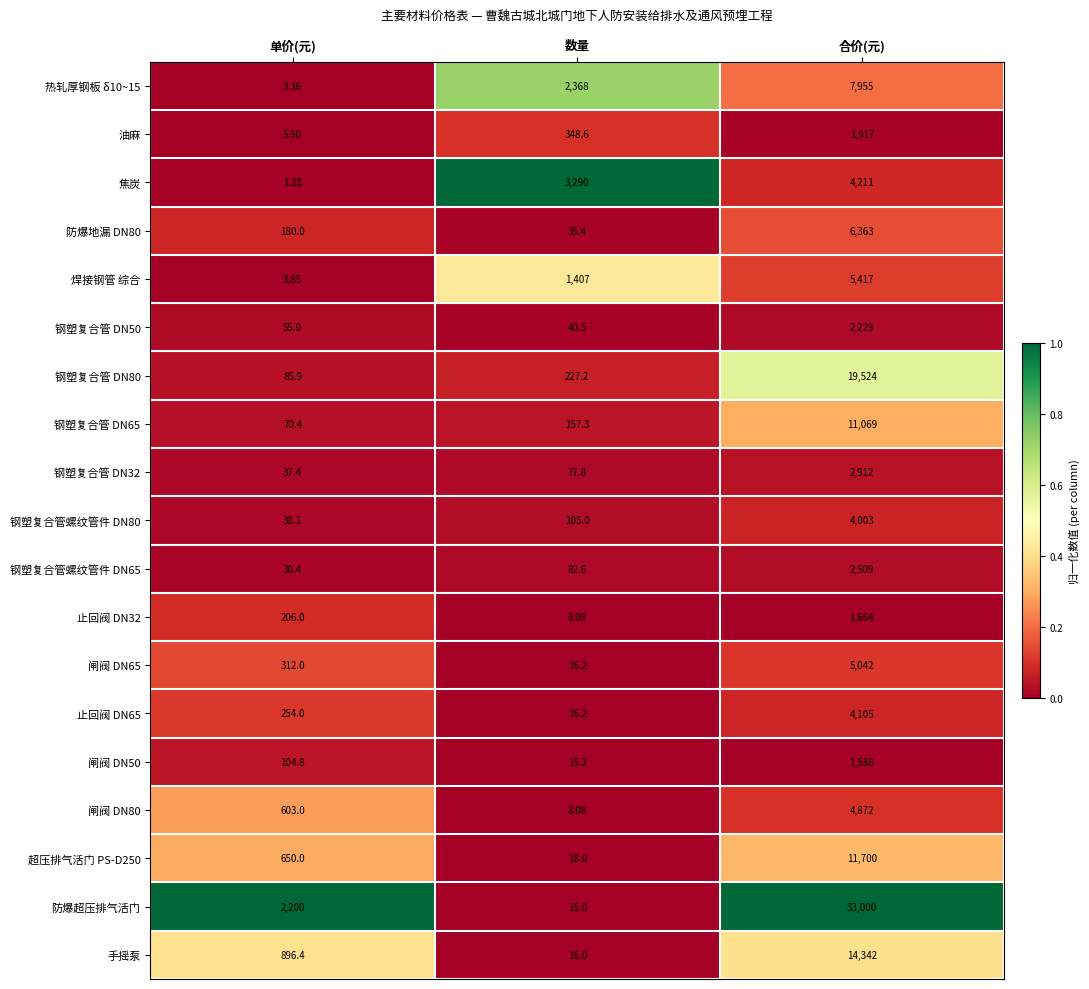

Rank the categories by 钢塑复合管 DN32 value from lowest to highest.

单价(元), 数量, 合价(元)